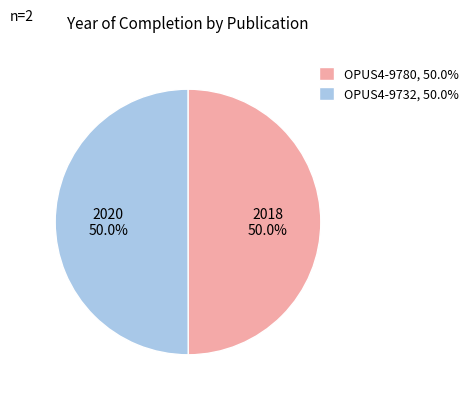

How much of the chart is everything except OPUS4-9732, 50.0%?

50.0%